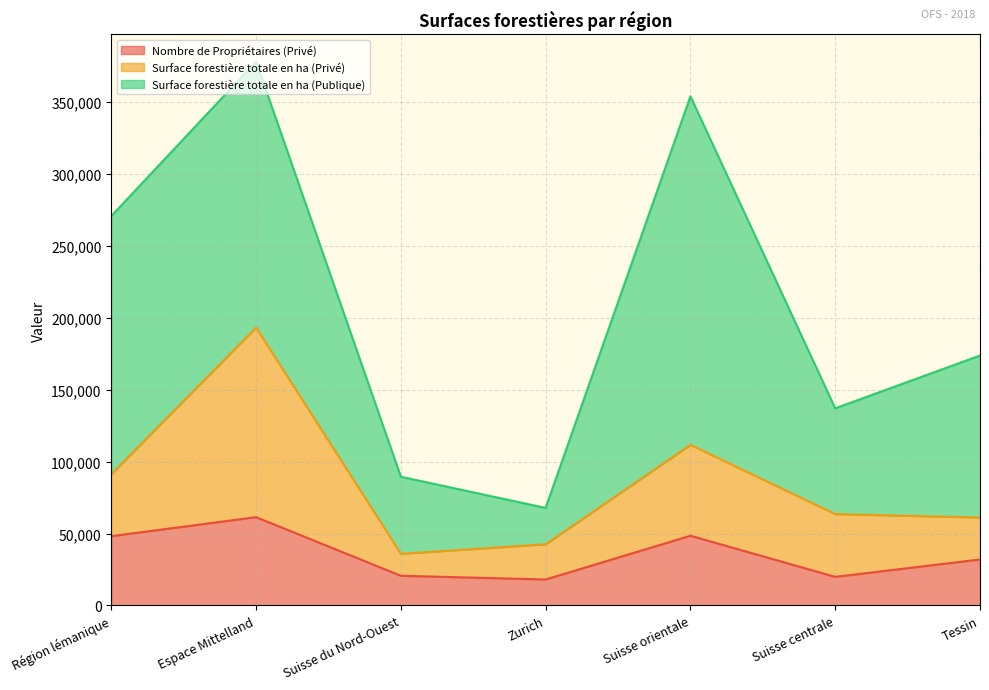

True or false: Nombre de Propriétaires (Privé) and Surface forestière totale en ha (Privé) intersect in this chart.

False